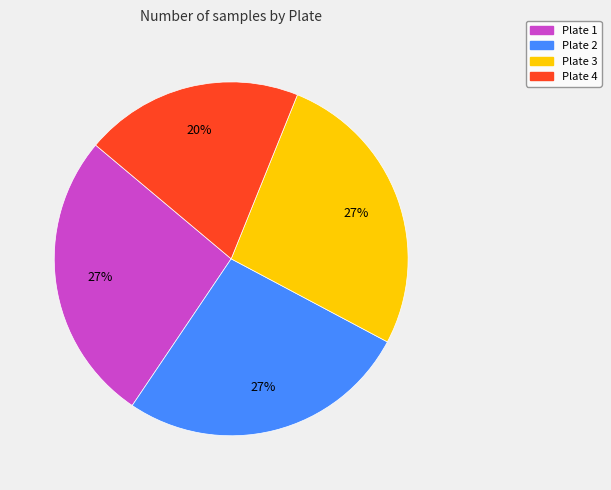

Which category has the smallest portion of the pie?

Plate 4